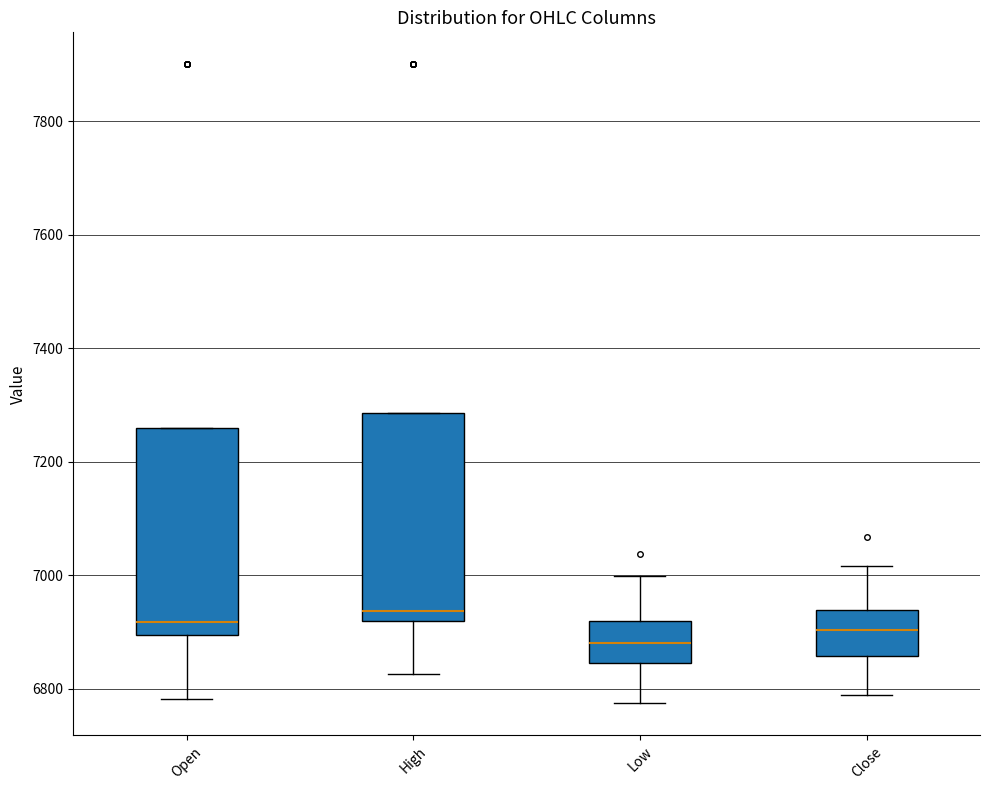

Reading left to right, transcribe this box plot: for each box, give where its median line is, the range the box spans, and where its two whiskers end, as read against the y-axis. The values are not printed on the chart, so give them approximately, as read against the axis.

Open: median 6920, box 6900 to 7260, whiskers 6780 to 7260
High: median 6940, box 6920 to 7280, whiskers 6820 to 7280
Low: median 6880, box 6840 to 6920, whiskers 6780 to 7000
Close: median 6900, box 6860 to 6940, whiskers 6780 to 7020